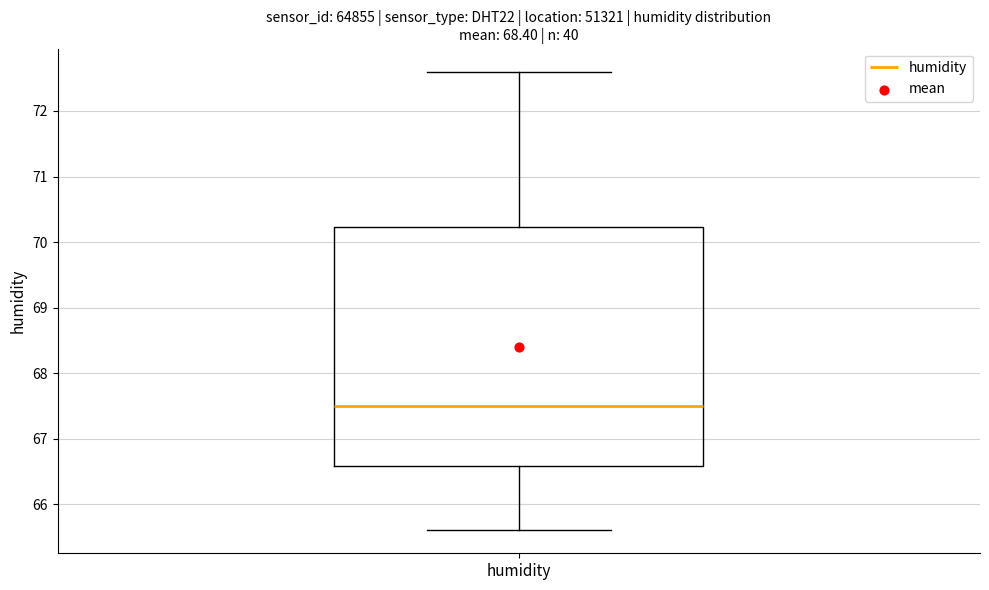

Where does the lower whisker of the box for humidity end on the y-axis? The values are not printed on the chart, so give them approximately, as read against the axis.

65.6